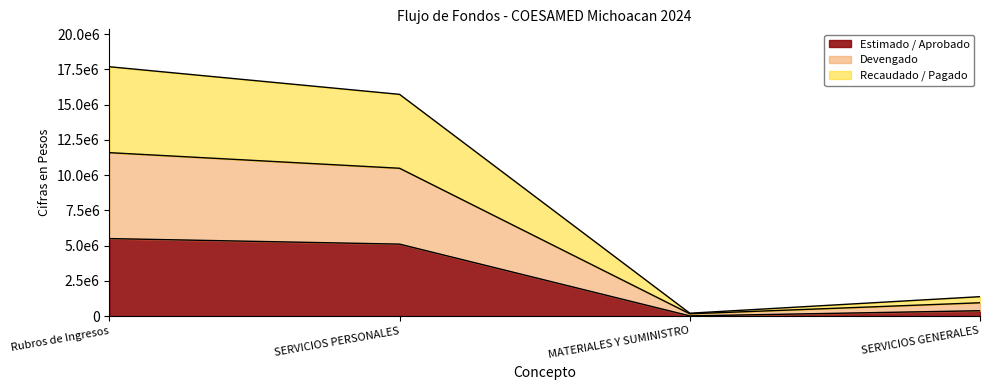

What is the value of the Devengado point at the 3rd from the left?

204065.3